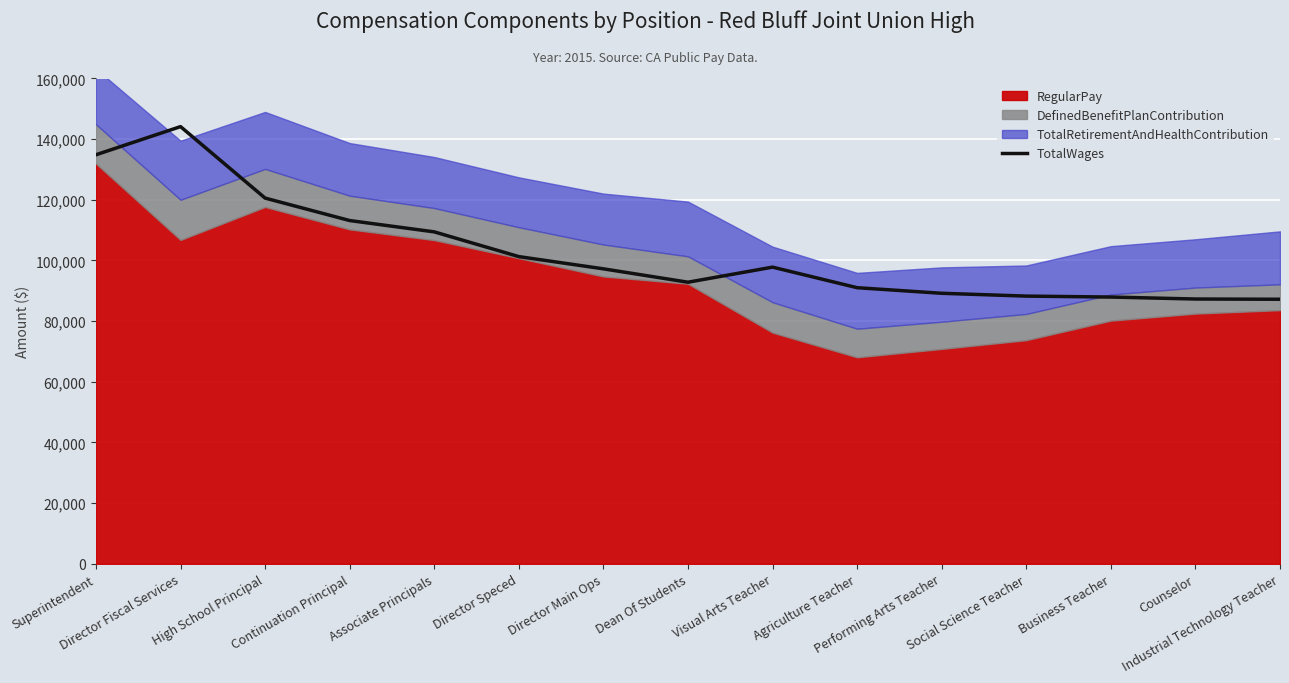

Rank the categories by value from lowest to highest.

Industrial Technology Teacher, Counselor, Business Teacher, Social Science Teacher, Performing Arts Teacher, Agriculture Teacher, Dean Of Students, Director Main Ops, Visual Arts Teacher, Director Speced, Associate Principals, Continuation Principal, High School Principal, Superintendent, Director Fiscal Services